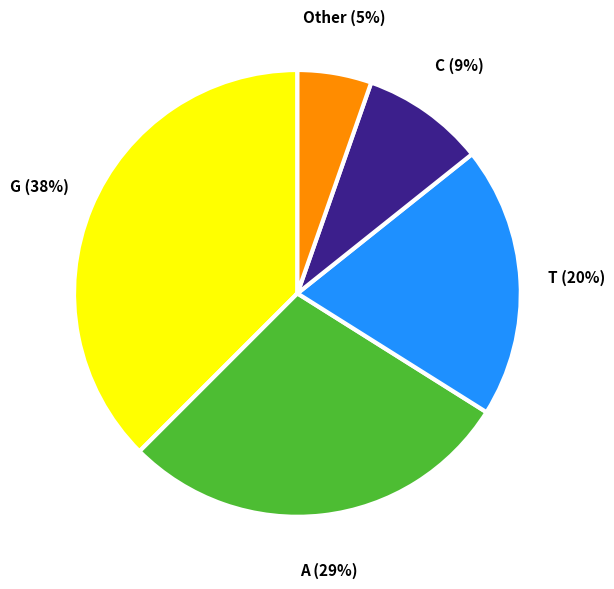

Does any single category account for the majority?

No